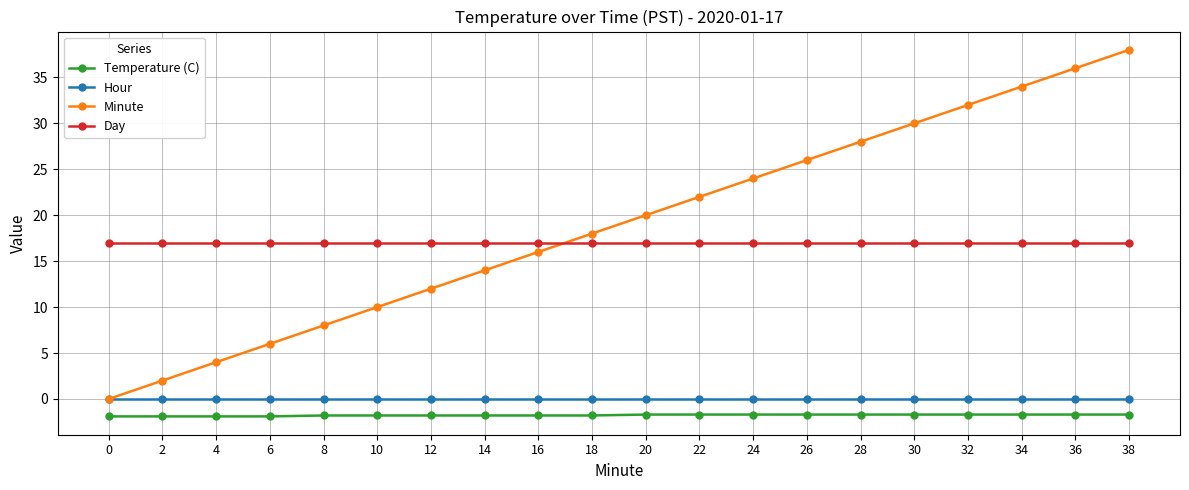

Between 20 and 38, which series saw the biggest shift?

Minute